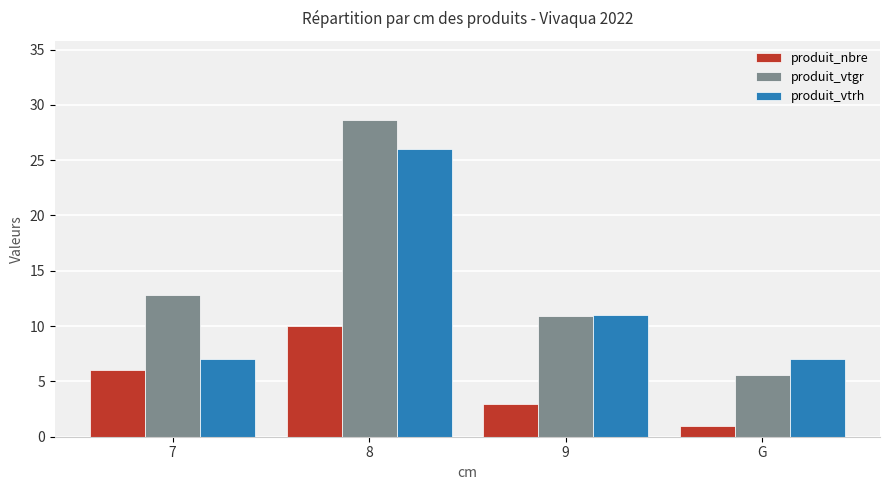

True or false: produit_vtgr has a value of 15.7 at 9.

False